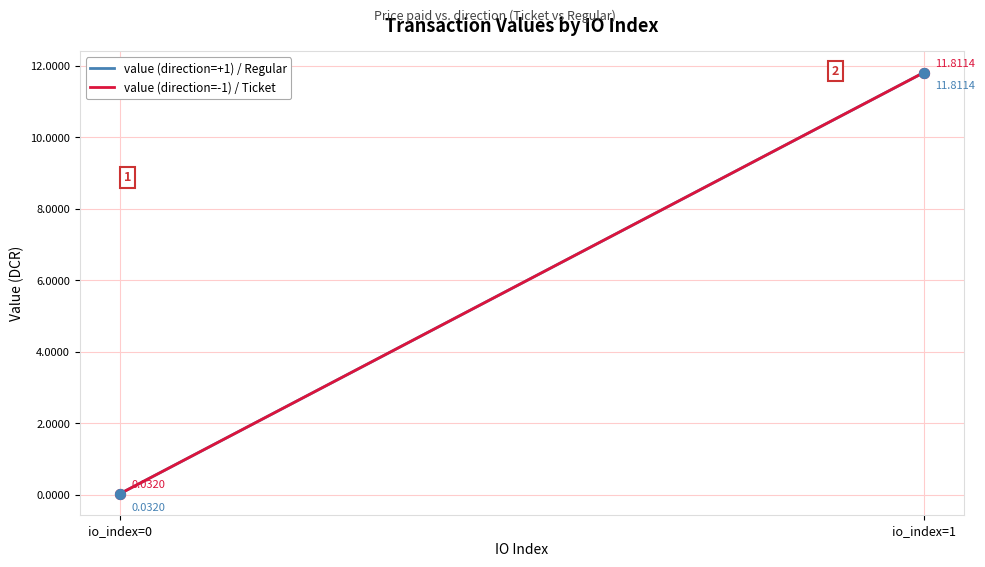

Which series has the largest total across all categories?

value (direction=+1) / Regular